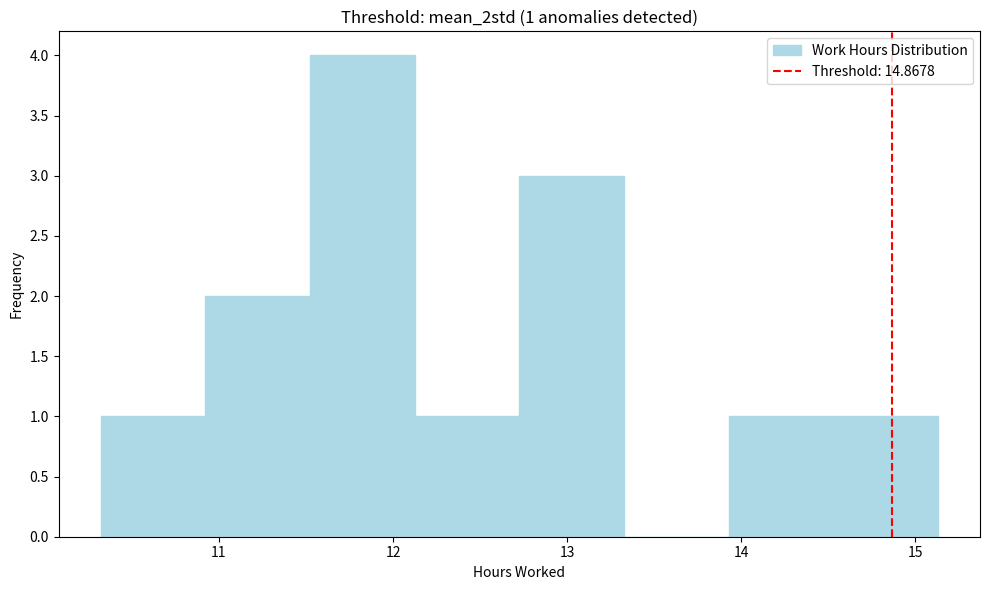

Over which range of the x-axis is the bar tallest?

11.5 to 12.1